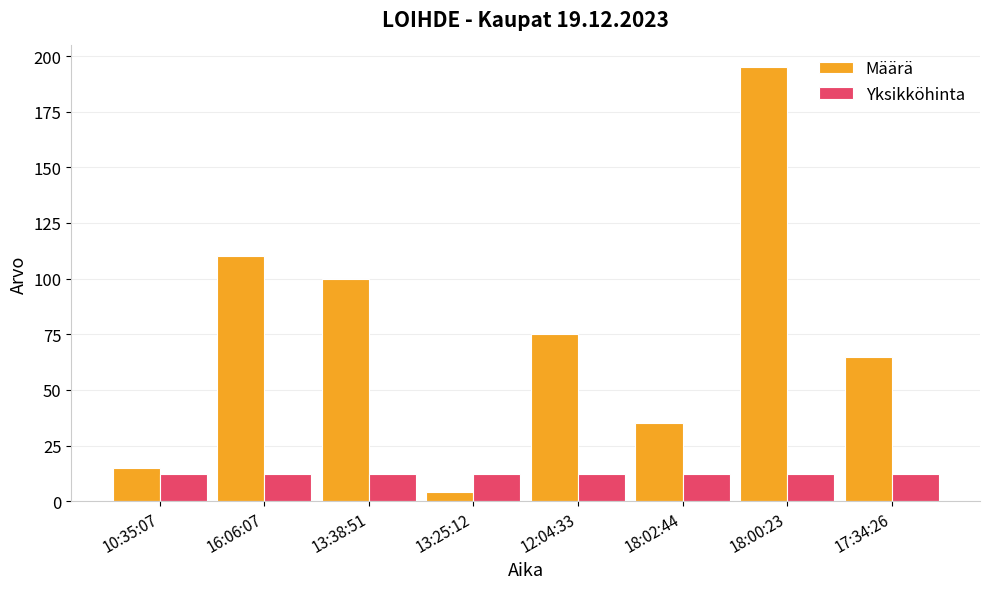

Which series changed the most between 18:02:44 and 17:34:26?

Määrä